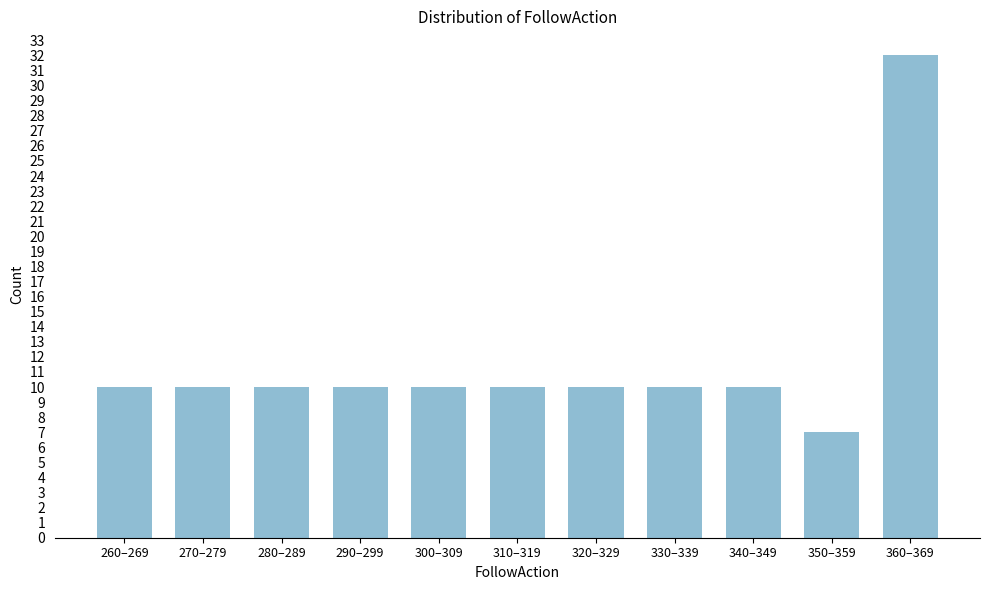

Reading right to left, extract all data points from this chart.

360–369=32	350–359=7	340–349=10	330–339=10	320–329=10	310–319=10	300–309=10	290–299=10	280–289=10	270–279=10	260–269=10